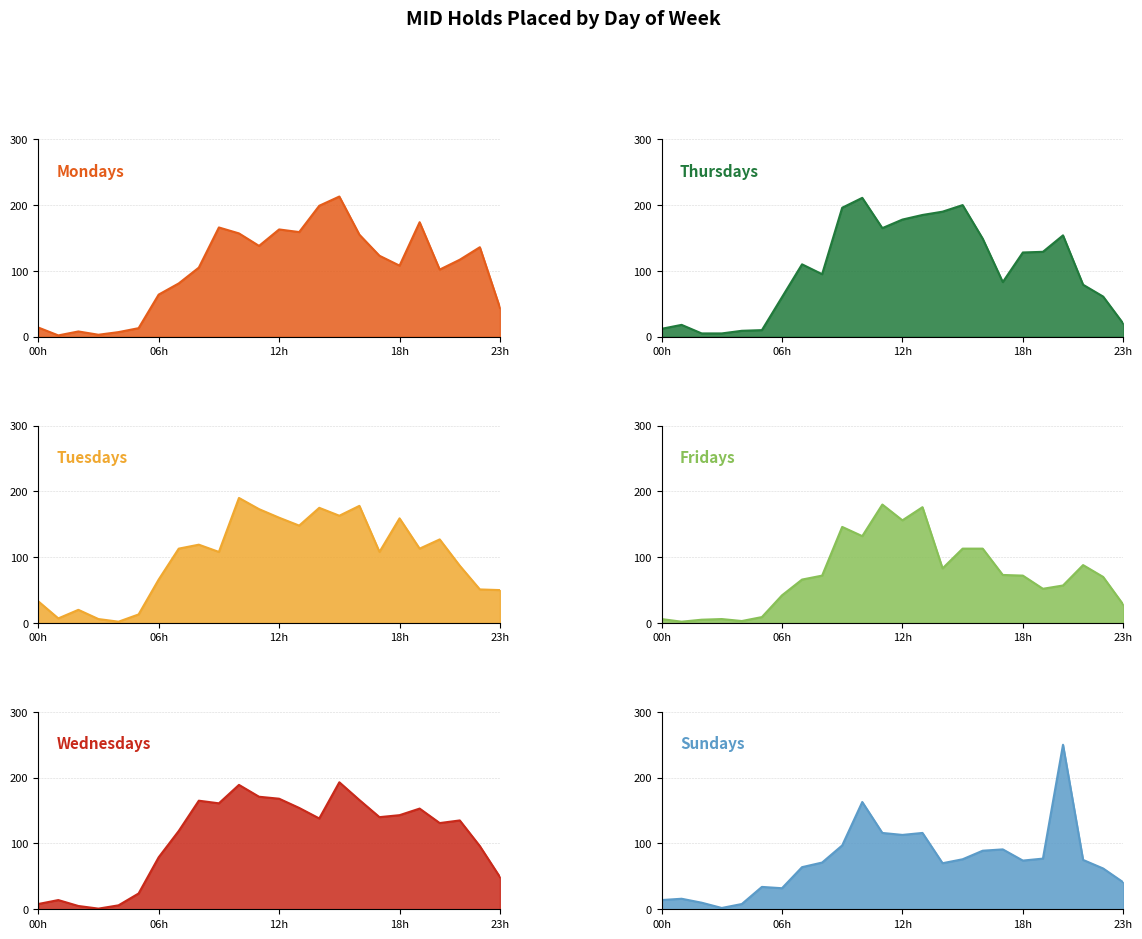

What is the value of the Wednesdays point at the 16th from the left?

193